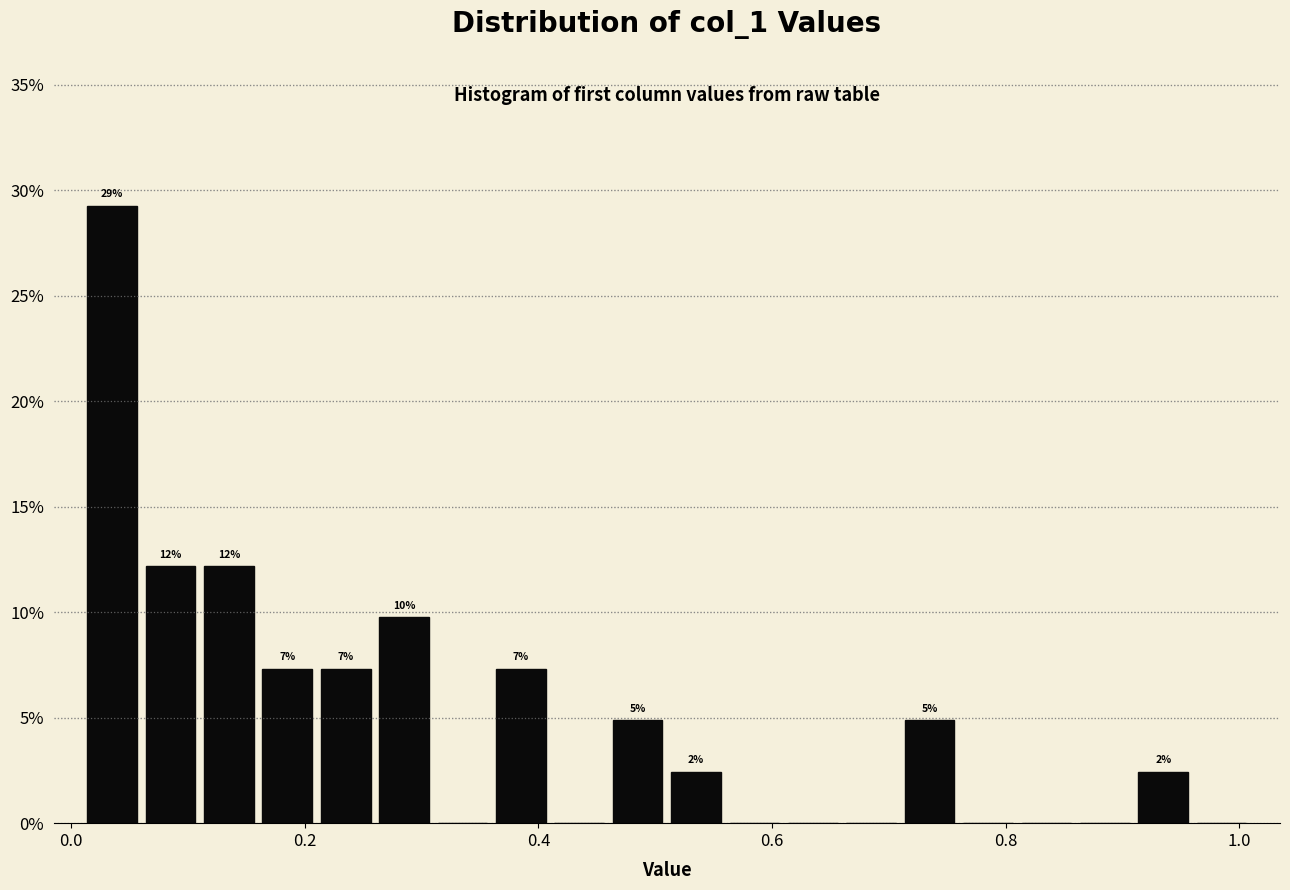

Around what value on the x-axis is the tallest bar? Give the approximate position of its centre, as read against the axis.

0.04